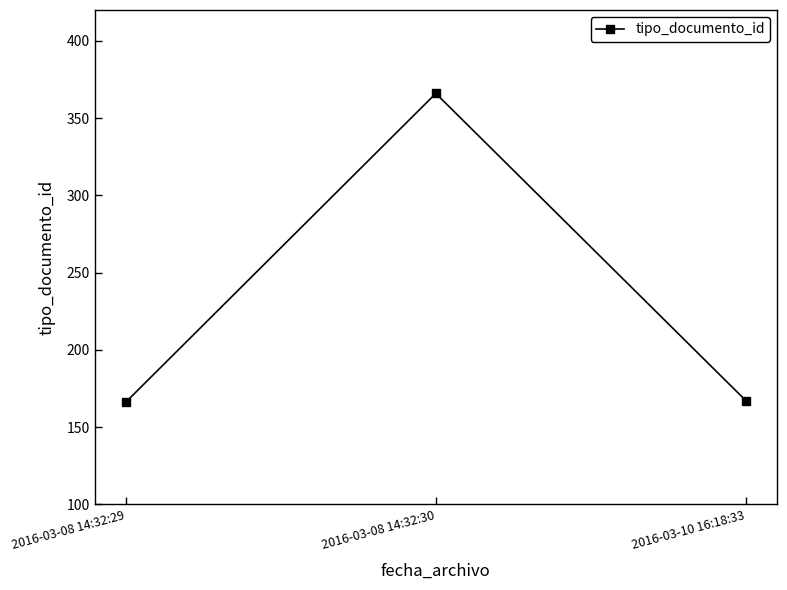

What is the value of the 3rd point from the left?

167